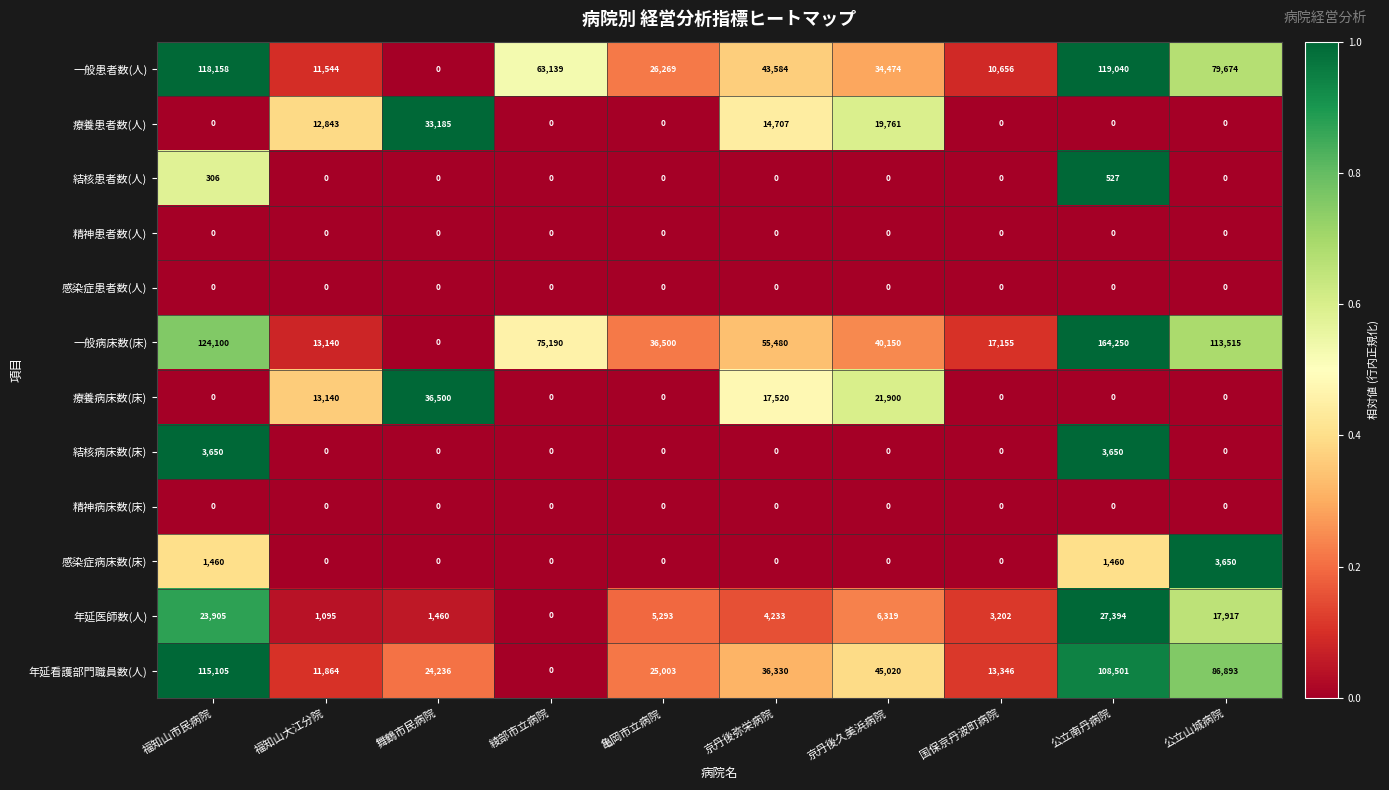

Which series has the largest total across all categories?

一般病床数(床)